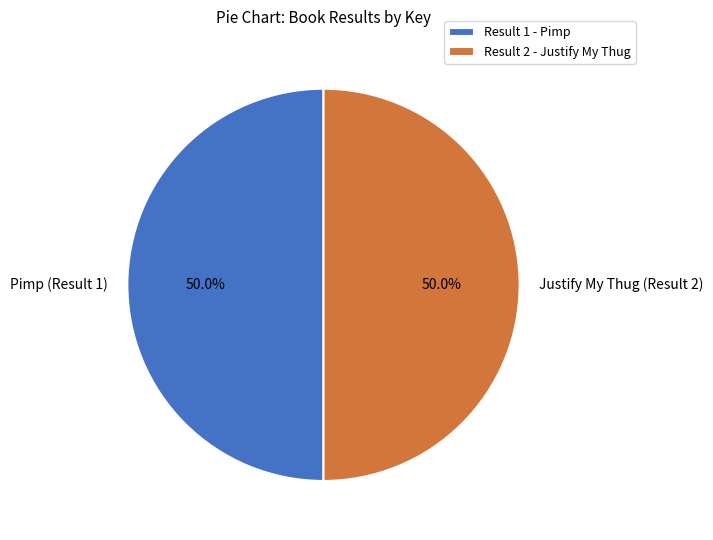

What is the ratio of the value at Pimp (Result 1) to the value at Justify My Thug (Result 2)?

1.0